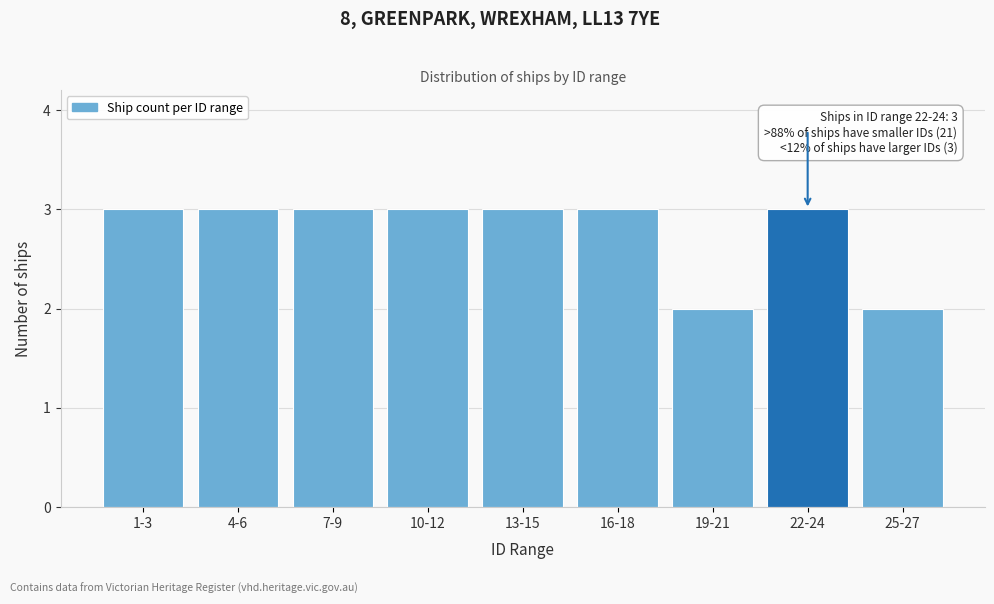

Reading left to right, transcribe all the data shown in this chart.

3	3	3	3	3	3	2	3	2